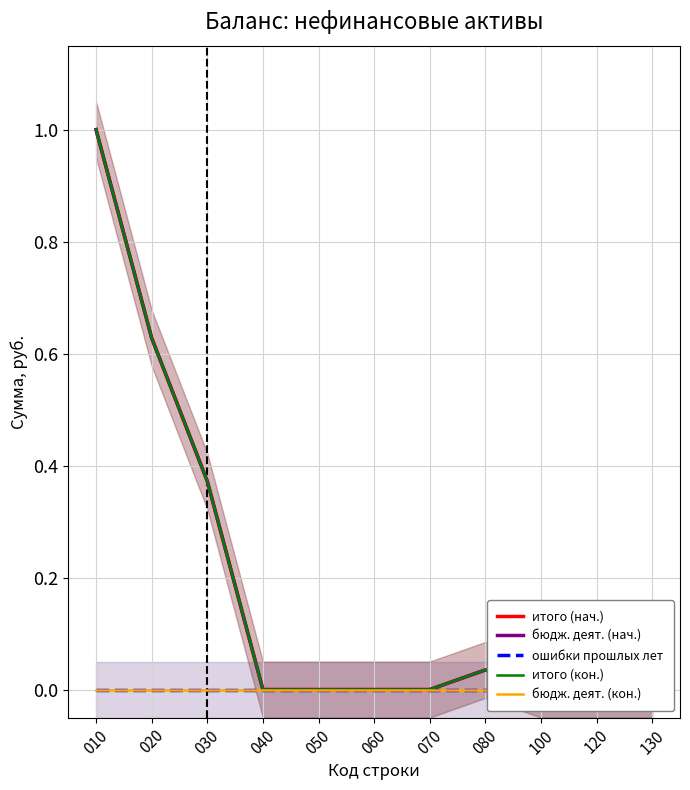

At which category is the sum across all series the highest?

010